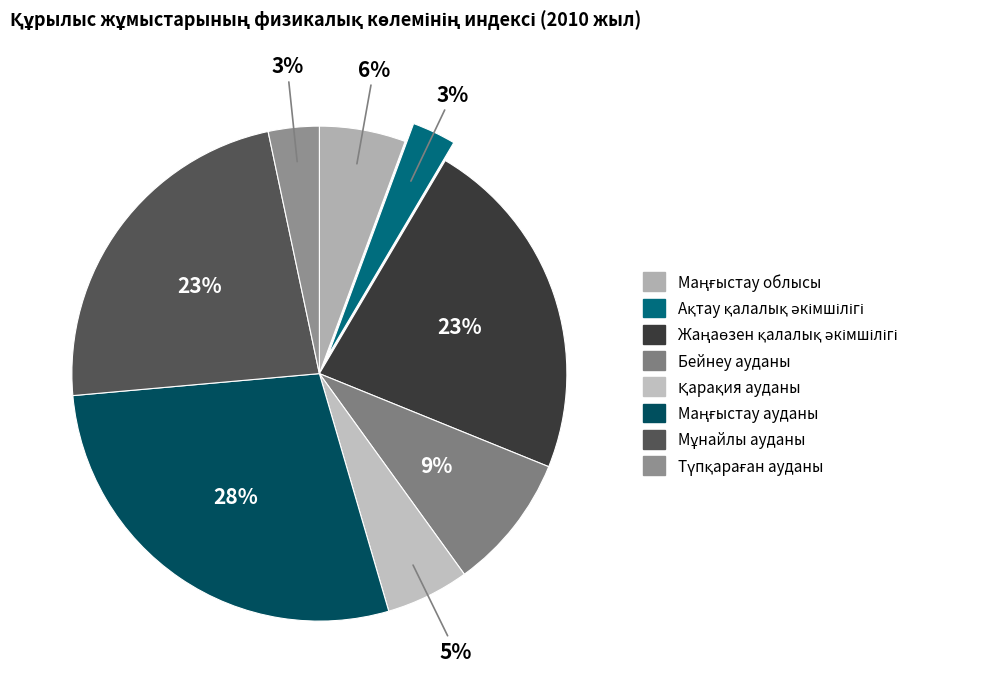

Count the number of slices in the pie.

8